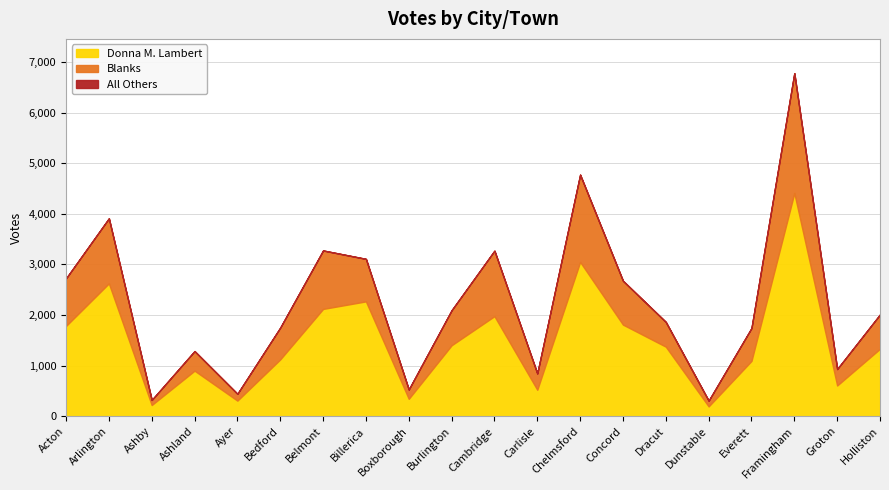

Reading left to right, transcribe all the data shown in this chart.

Donna M. Lambert: 1785	2626	222	901	309	1124	2121	2270	345	1403	1978	524	3050	1811	1375	195	1094	4411	608	1334
Blanks: 940	1285	100	387	135	628	1155	840	184	692	1293	322	1724	866	489	113	649	2368	325	678
All Others: 0	0	0	0	0	0	0	0	0	0	2	0	0	0	0	0	0	0	0	0